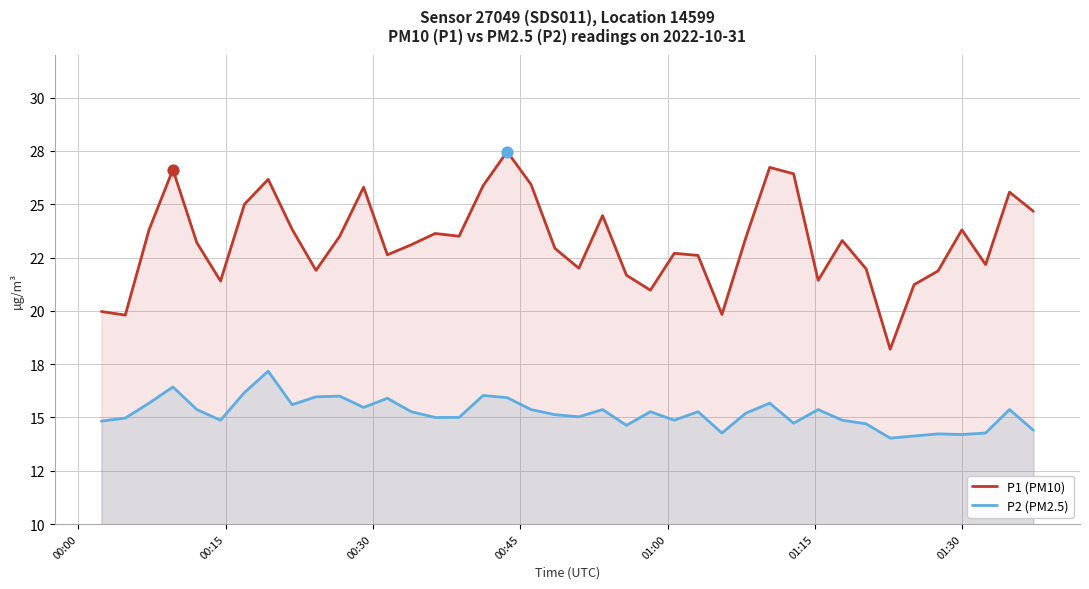

Which series reaches the maximum Y coordinate?

P1 (PM10)